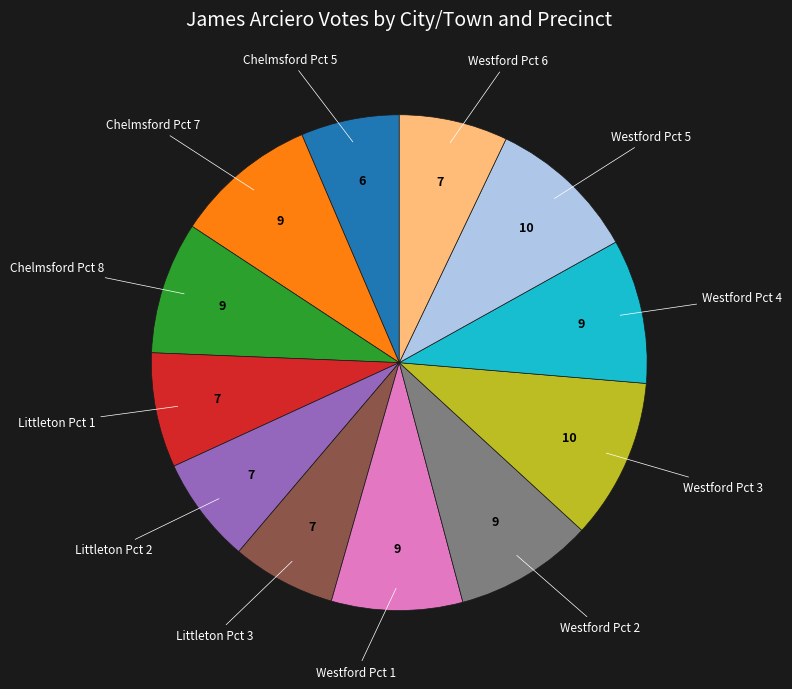

Is there any slice that represents more than half of the pie?

No